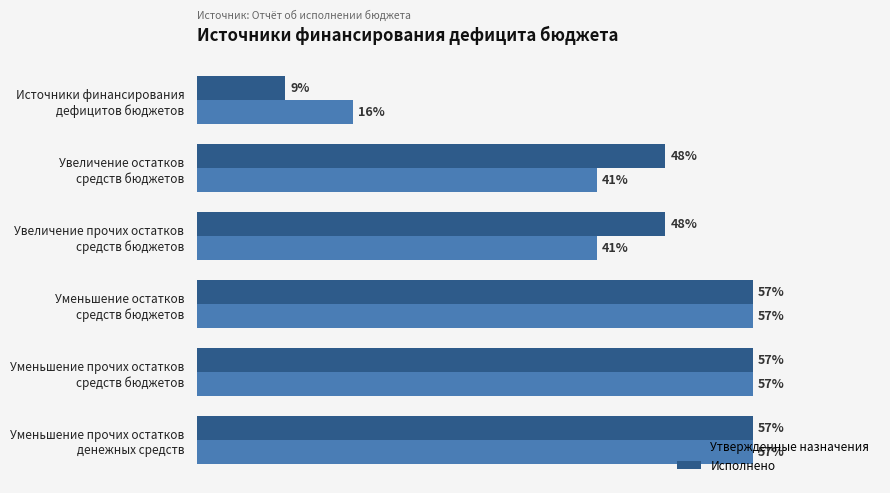

Rank the series by their average value, from lowest to highest.

Утвержденные назначения, Исполнено